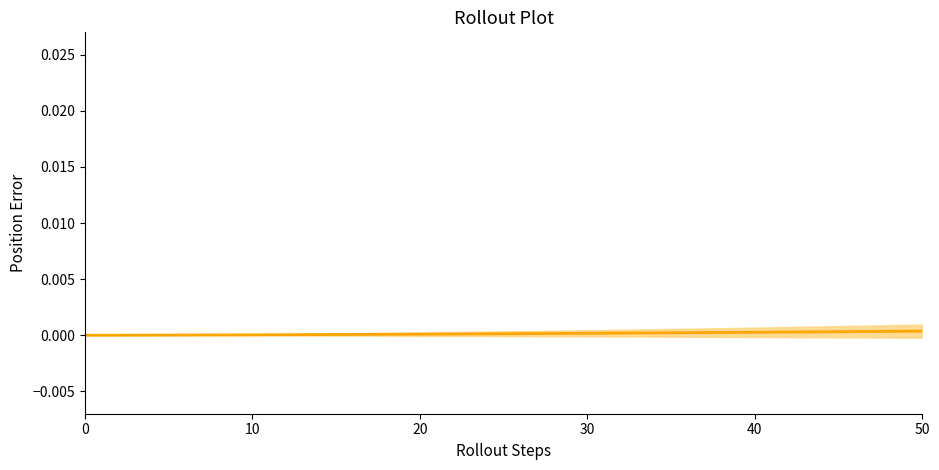

Which has a higher value, 0 or 50?

50